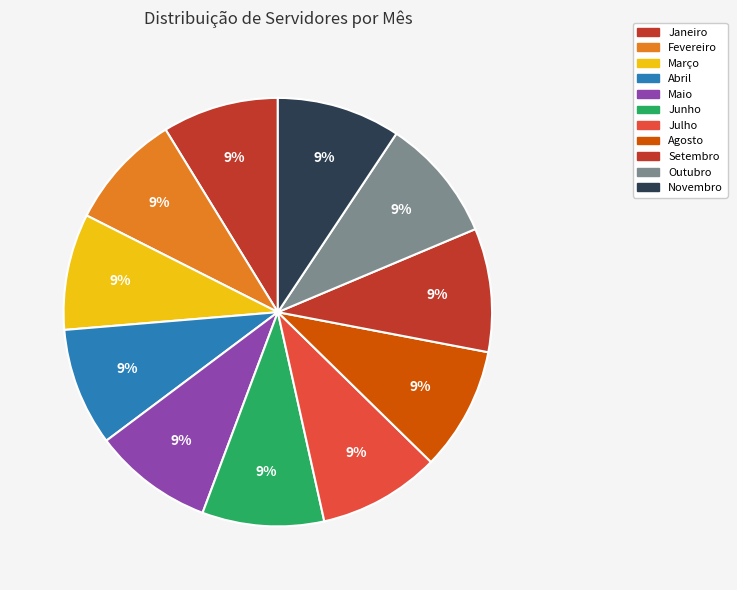

Is there any slice that represents more than half of the pie?

No